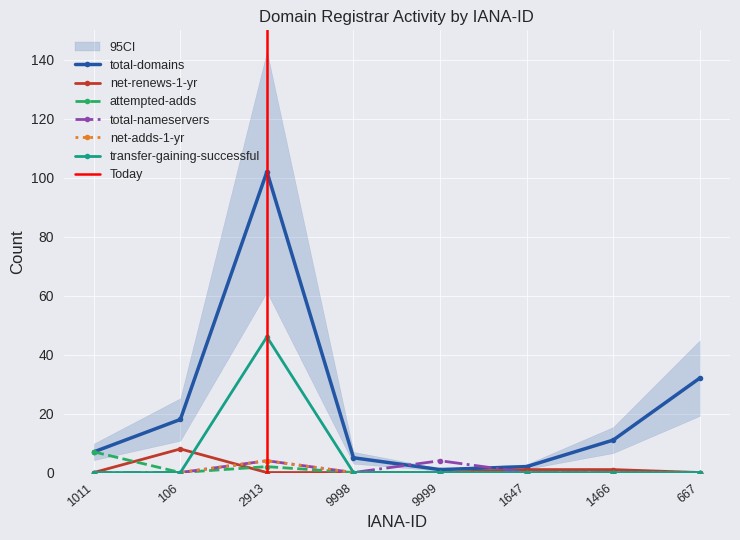

True or false: transfer-gaining-successful and total-domains cross at least once.

False